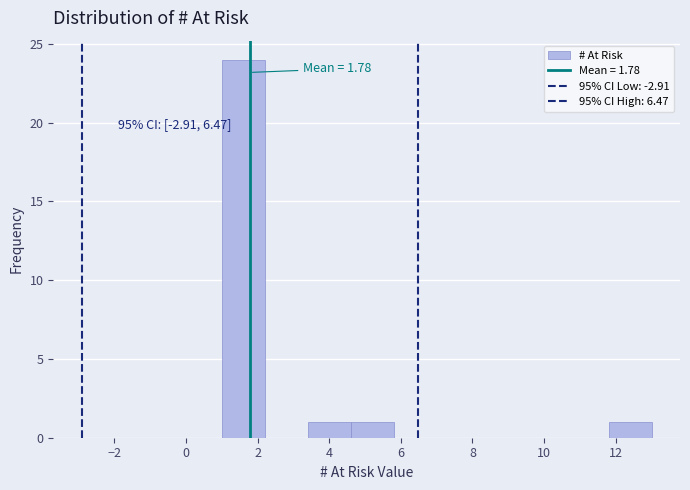

Over which range of the x-axis is the bar tallest?

1.0 to 2.2